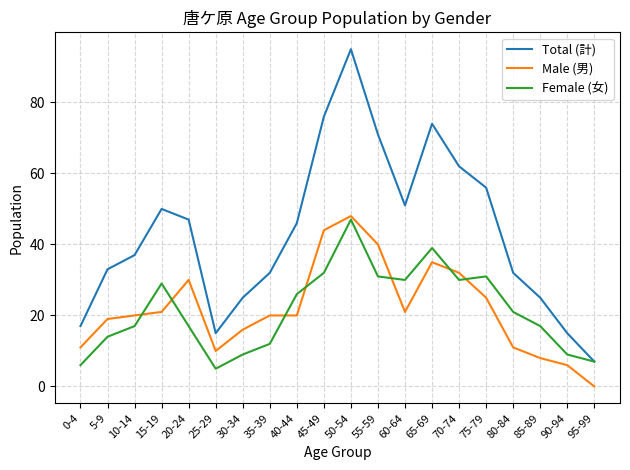

What is the difference between the highest and lowest values at 50-54?

48